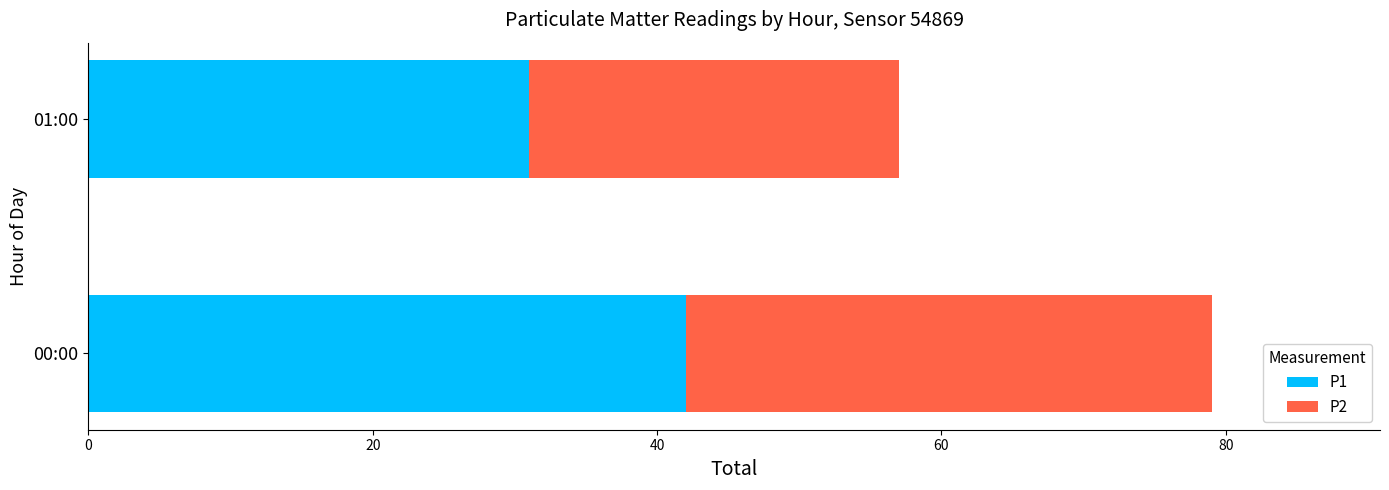

Rank the categories by P1 value from highest to lowest.

00:00, 01:00